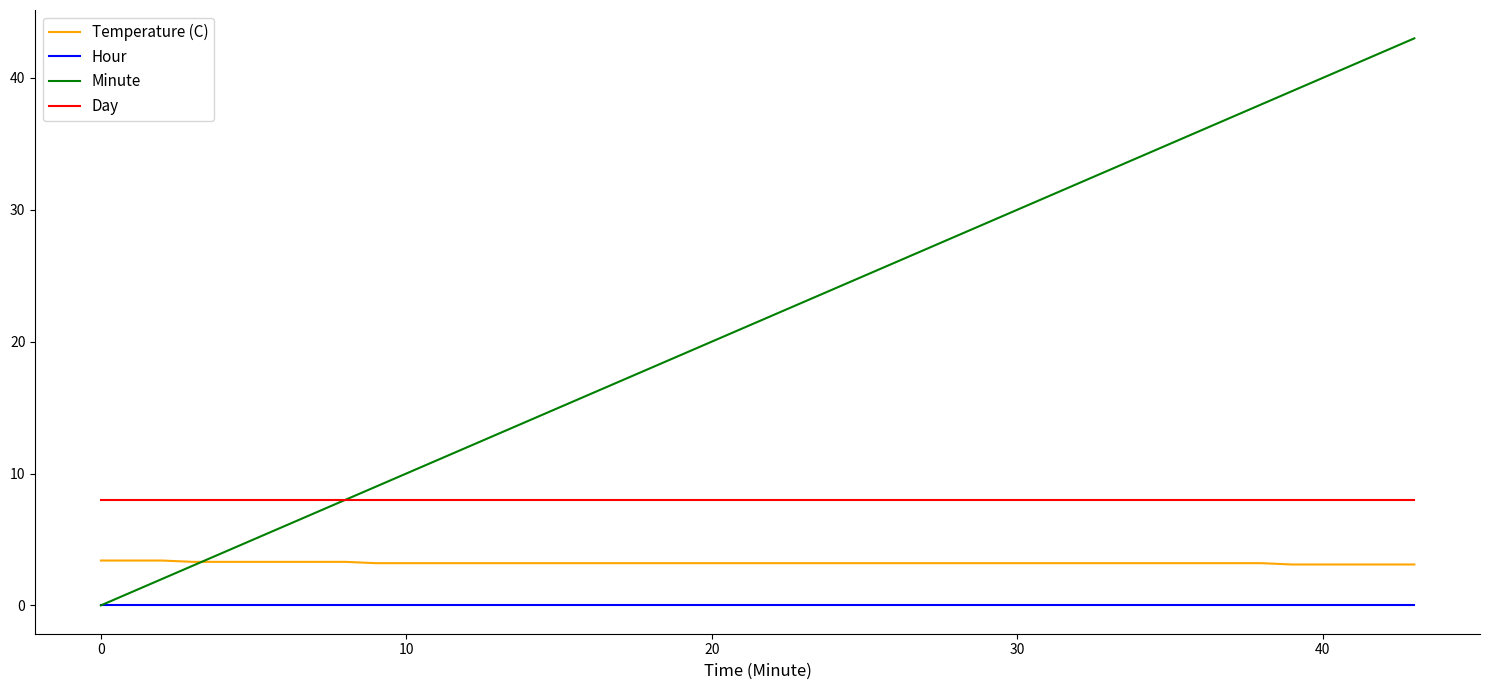

True or false: Day and Hour intersect in this chart.

False